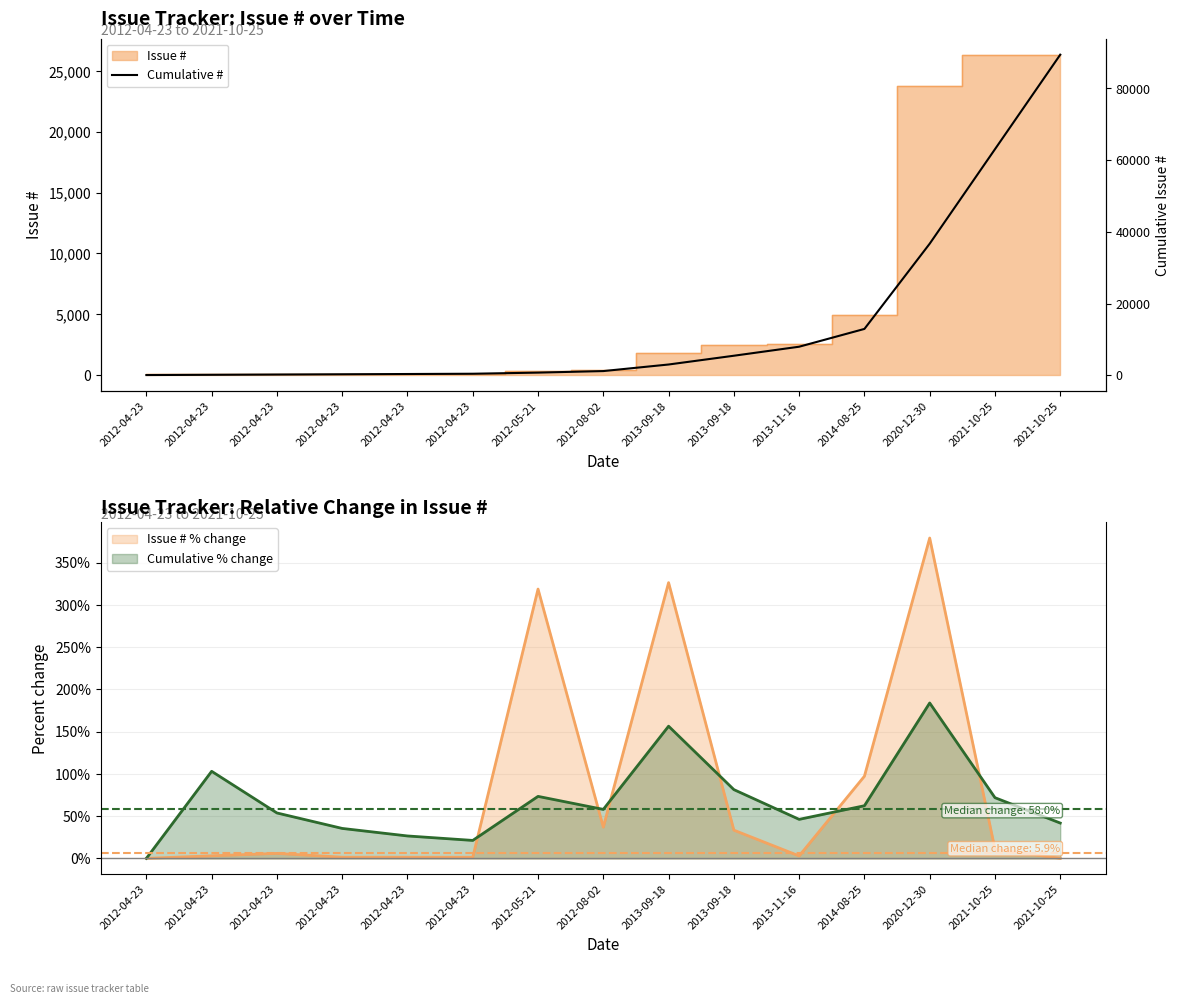

Rank the categories by value from highest to lowest.

2021-10-25, 2021-10-25, 2020-12-30, 2014-08-25, 2013-11-16, 2013-09-18, 2013-09-18, 2012-08-02, 2012-05-21, 2012-04-23, 2012-04-23, 2012-04-23, 2012-04-23, 2012-04-23, 2012-04-23